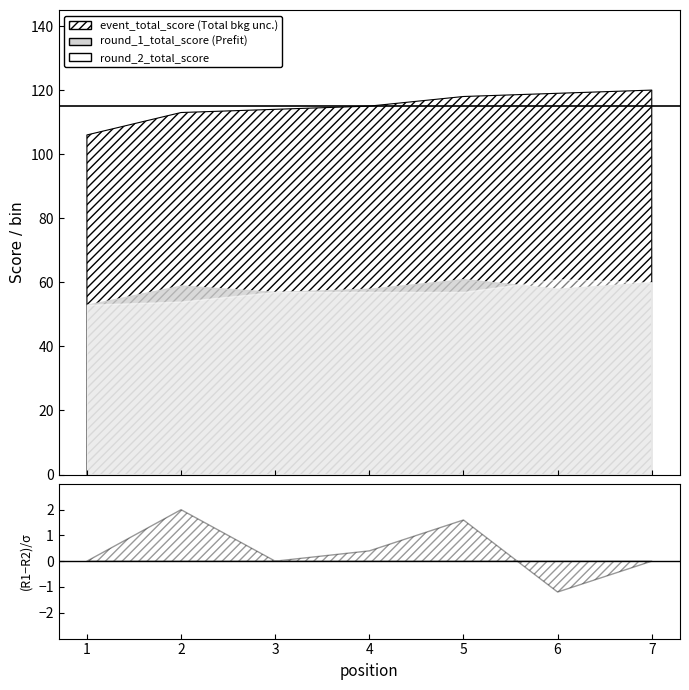

Is the value of event_total_score at 3 greater than the value of round_1_total_score at 1?

Yes